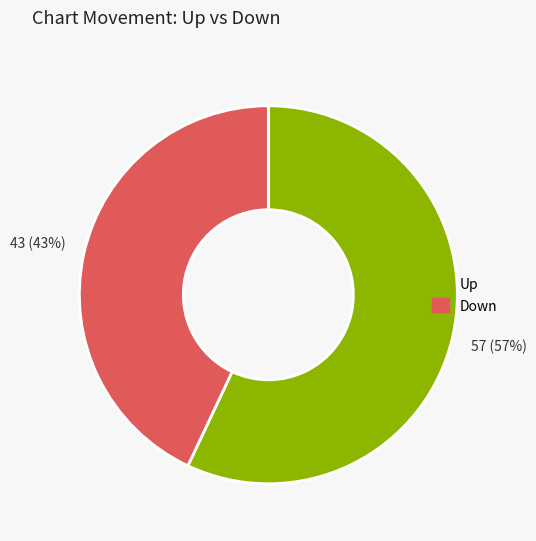

Between Up and Down, which is larger?

Up